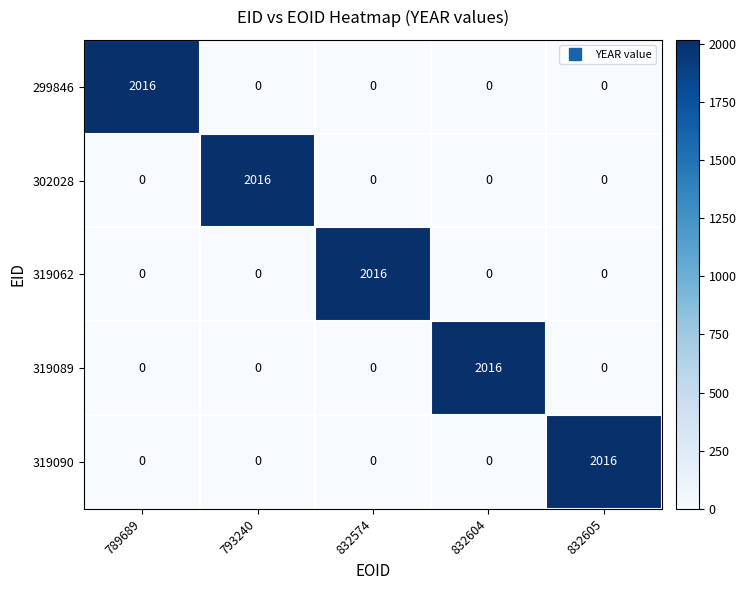

What is the total value across all series at 789689?

2016